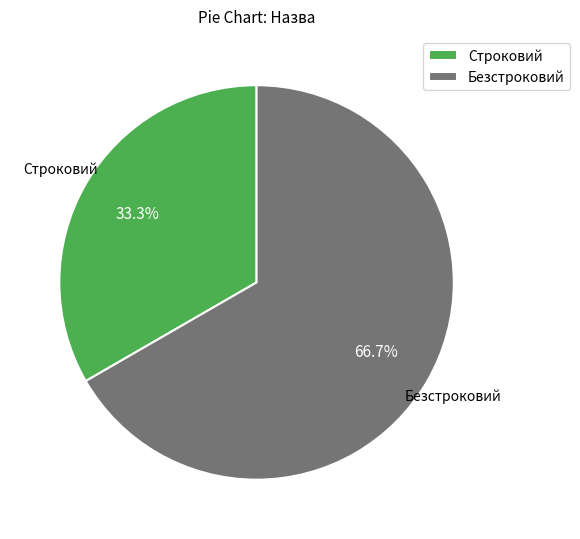

Which slice represents more than half of the pie?

Безстроковий